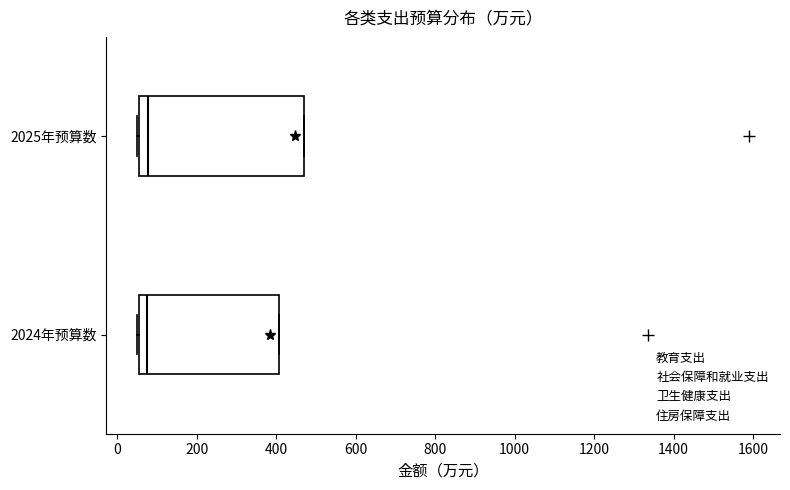

Which box is the widest, from its left edge to its right edge?

2025年预算数